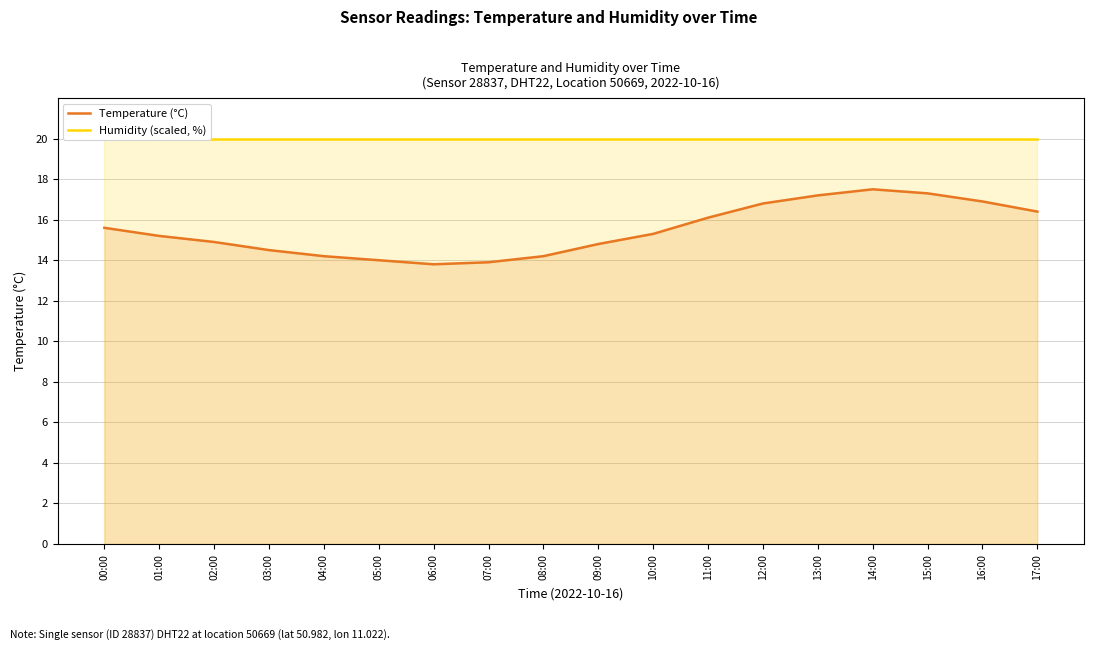

What are all the series names shown in the legend?

Temperature (°C), Humidity (scaled, %)